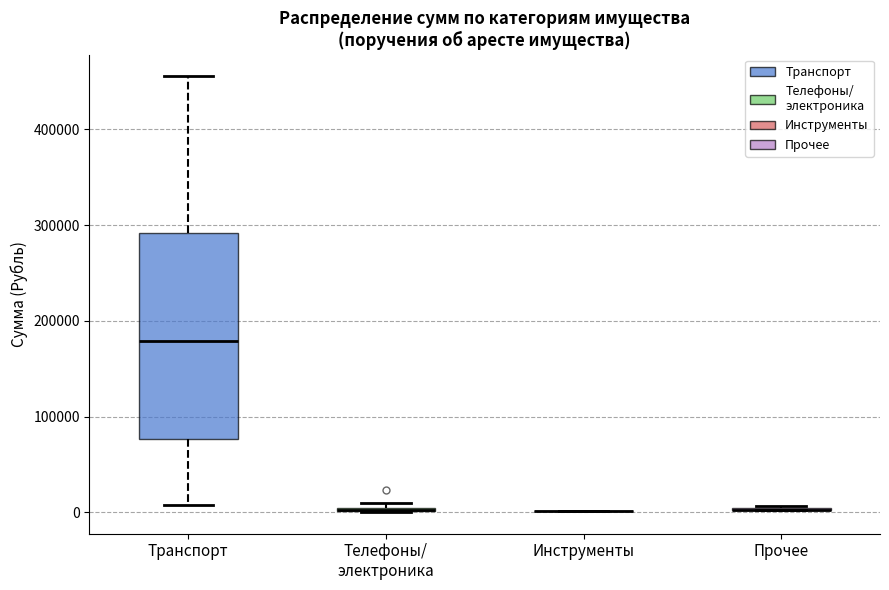

Which box is the tallest, from its lower edge to its upper edge?

Транспорт